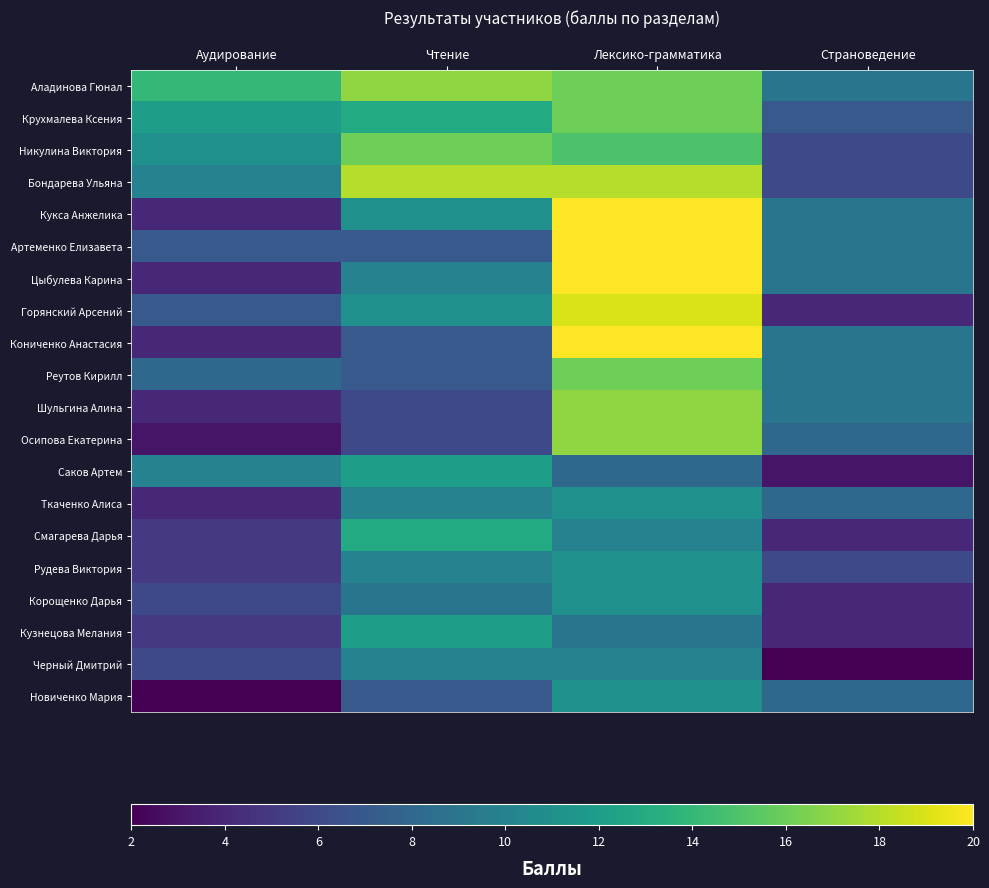

Which series has the largest total across all categories?

Аладинова Гюнал